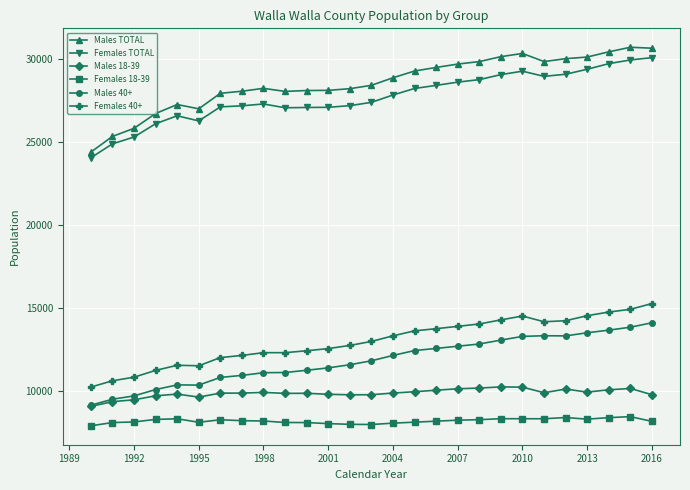

What is the maximum value for Males TOTAL?

30707